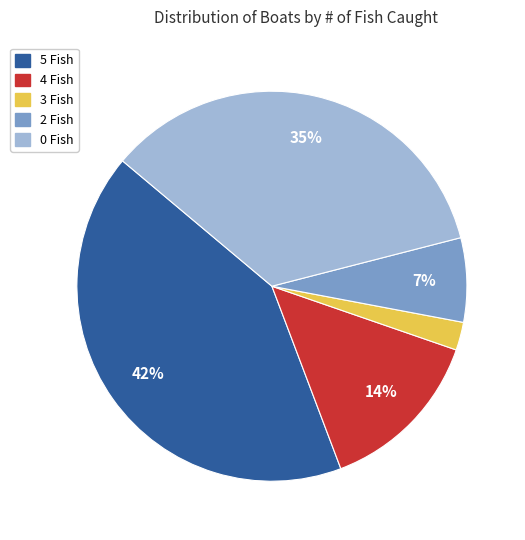

The 4 Fish slice represents 5% of the pie. True or false?

False